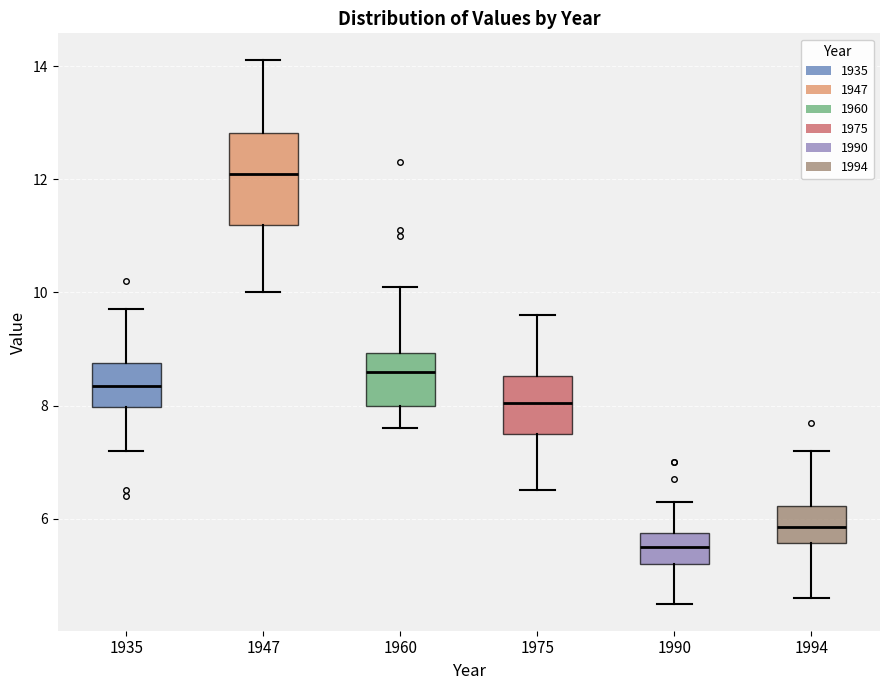

Which box has the lowest median line?

1990